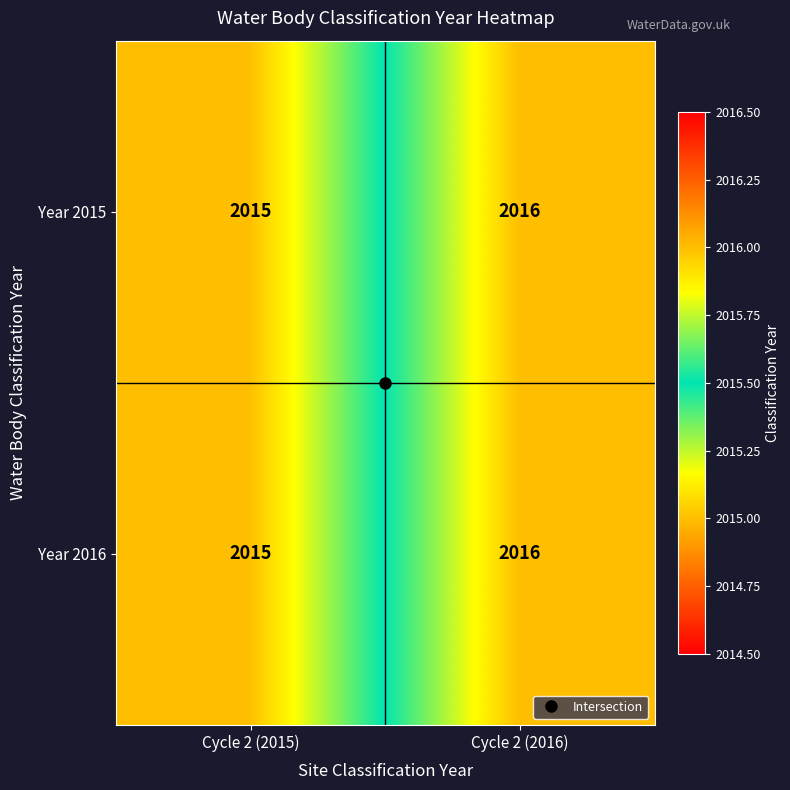

At which label is Year 2016 closest to 2015?

Cycle 2 (2015)